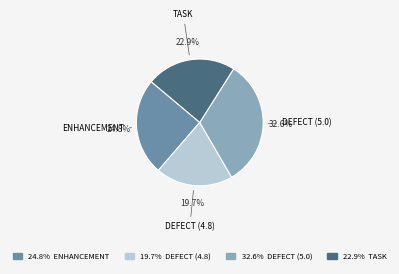

Does any single category account for the majority?

No